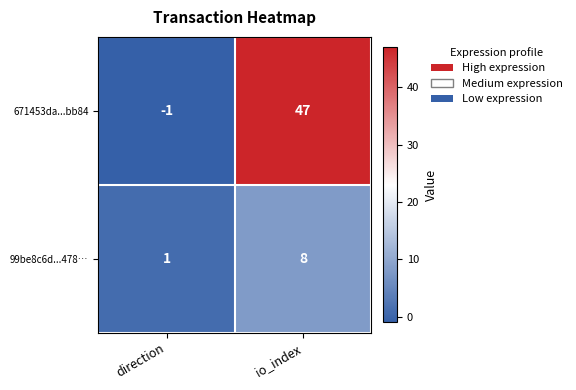

Rank the series at direction from lowest to highest value.

671453da...bb84, 99be8c6d...478…